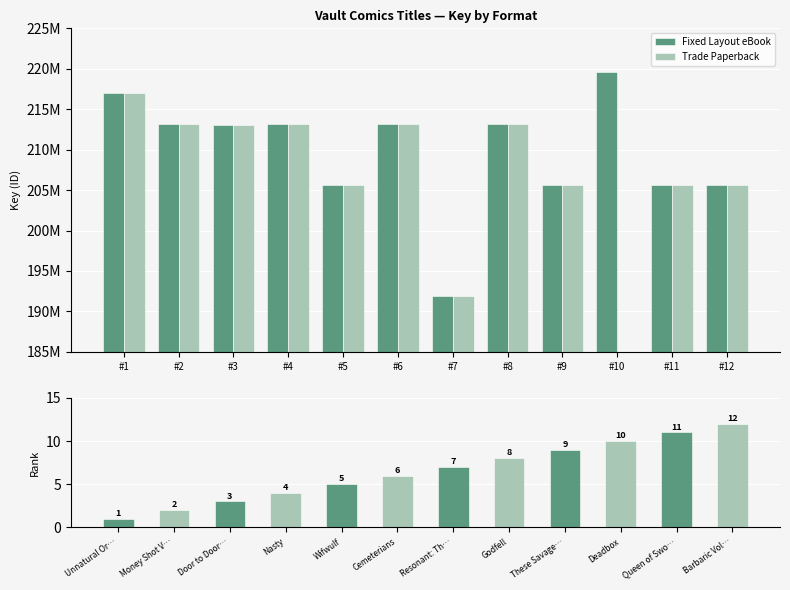

How many values in the Rank series are below 7?

6